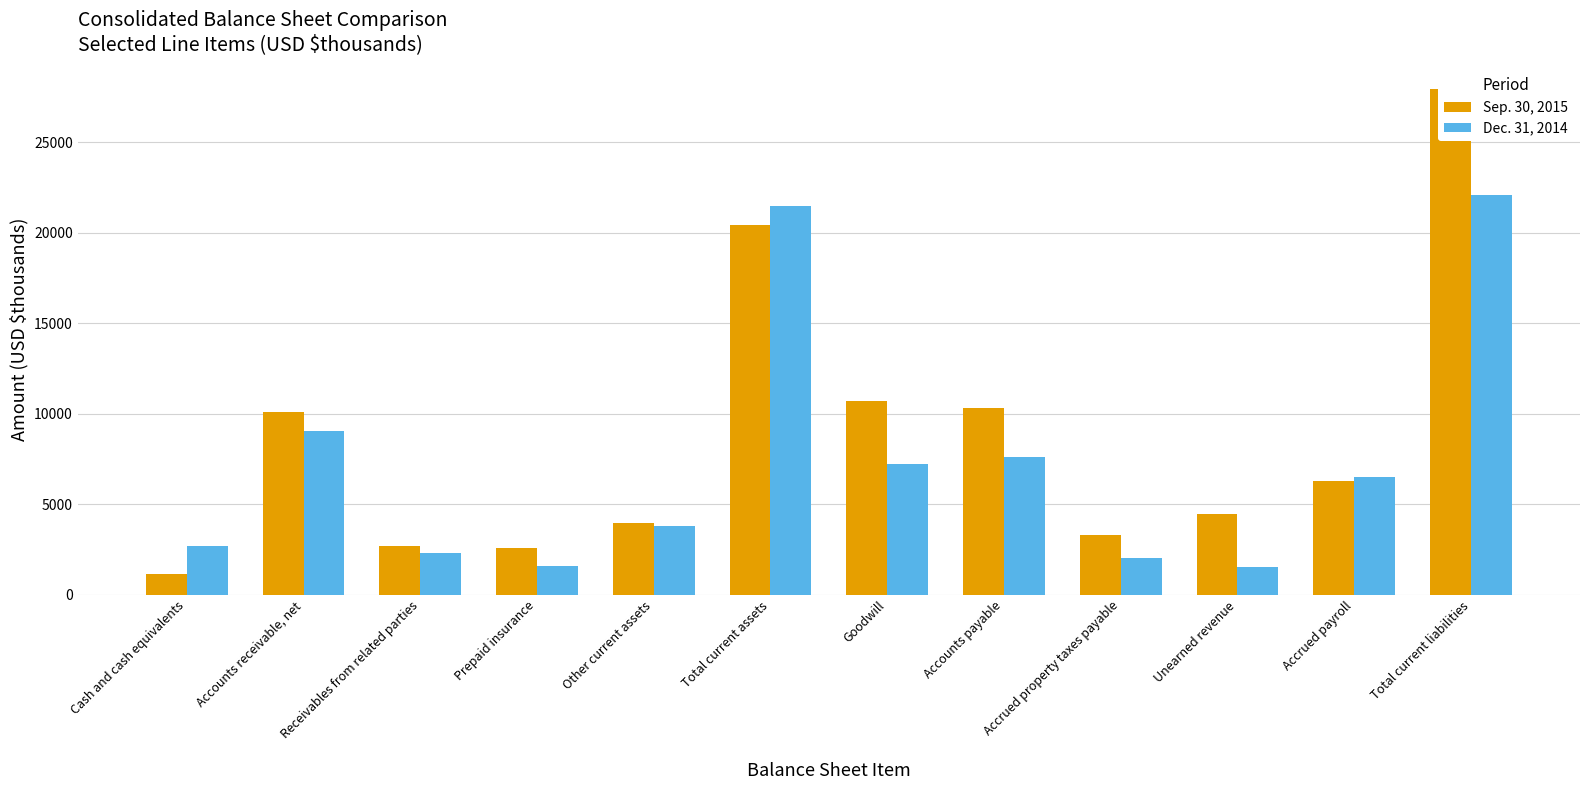

What are all the series names shown in the legend?

Sep. 30, 2015, Dec. 31, 2014